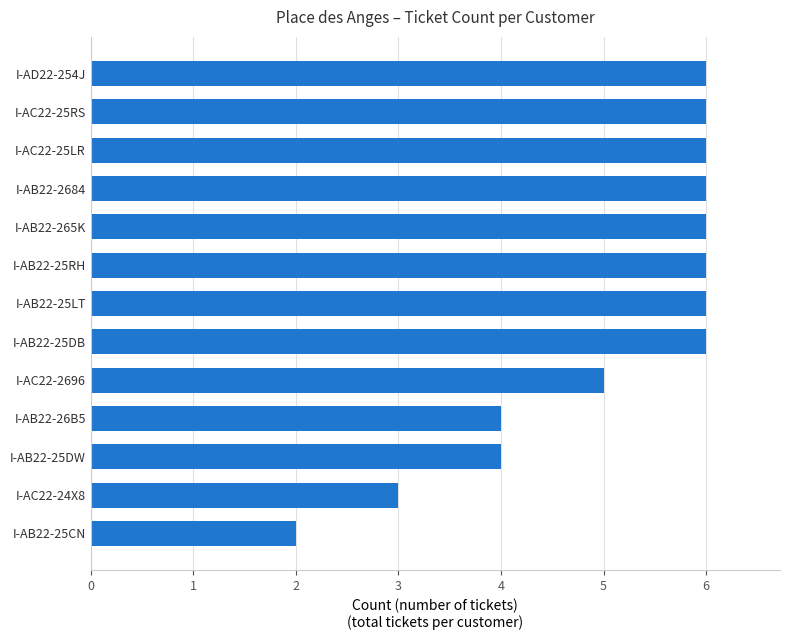

Are the bars horizontal?

Yes